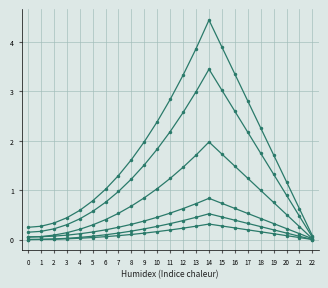

The Остаток на конец series shows 1.2 at 8. True or false?

True